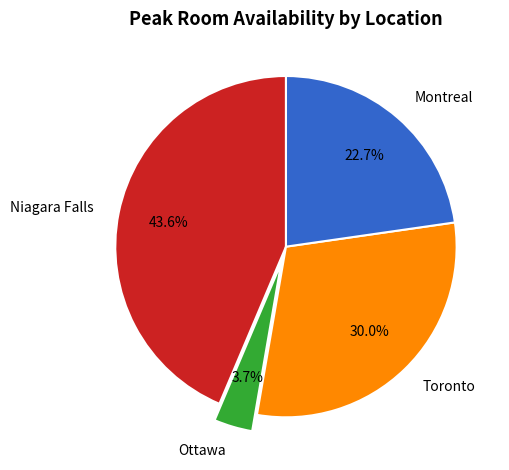

Combined, what portion of the pie is Niagara Falls and Toronto?

73.6%